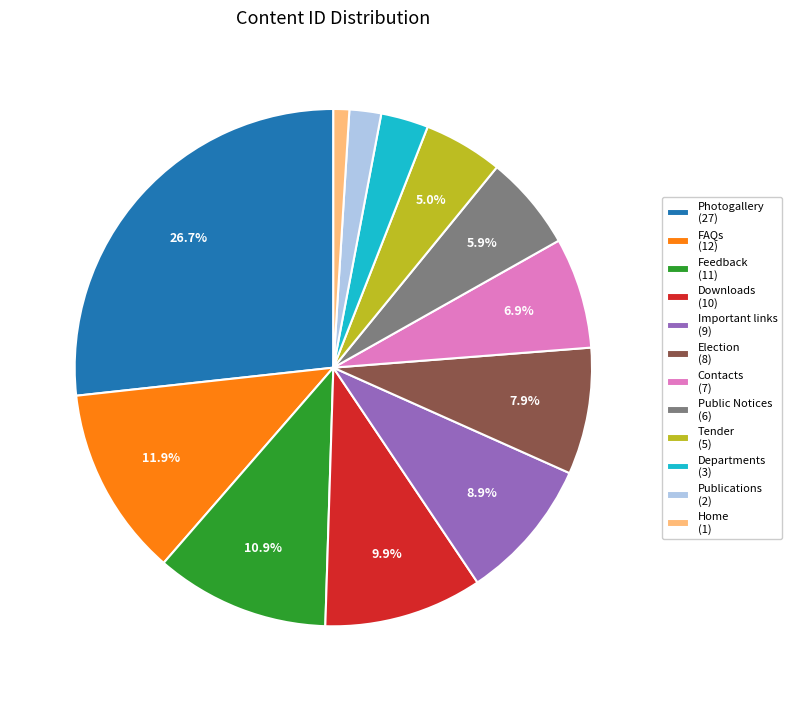

What is the ratio of the value at Important links to the value at Public Notices?

1.5